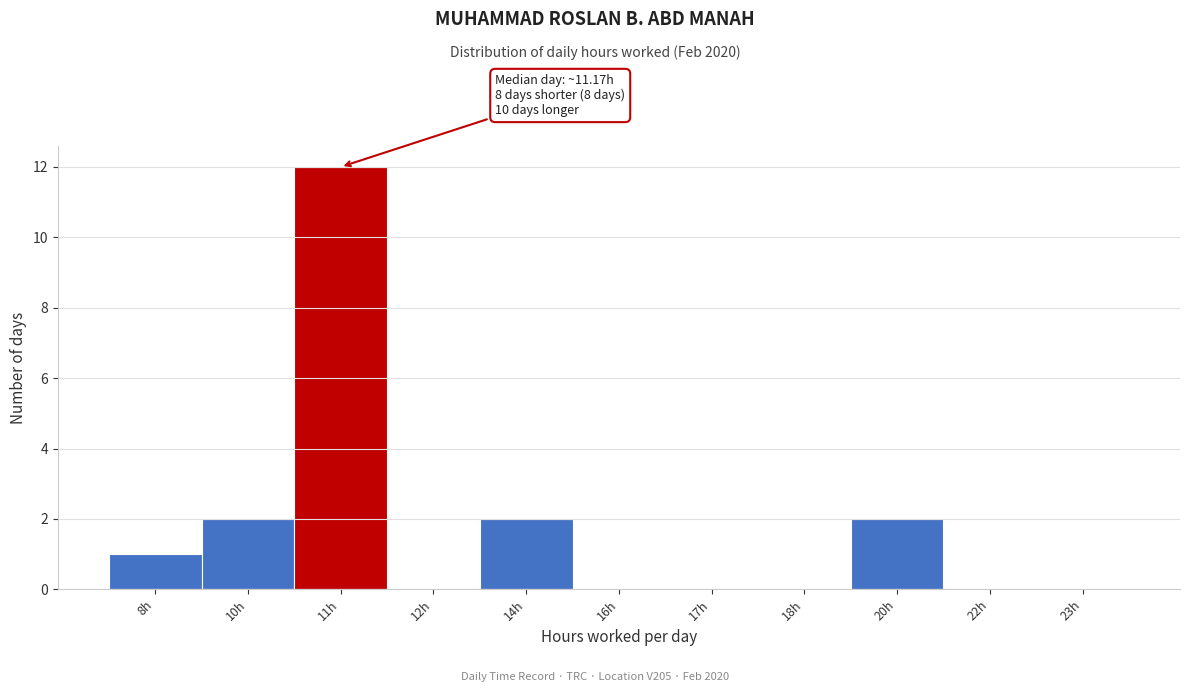

Reading left to right, what are all the values shown in this chart?

8h=1	10h=2	11h=12	12h=0	14h=2	16h=0	17h=0	18h=0	20h=2	22h=0	23h=0